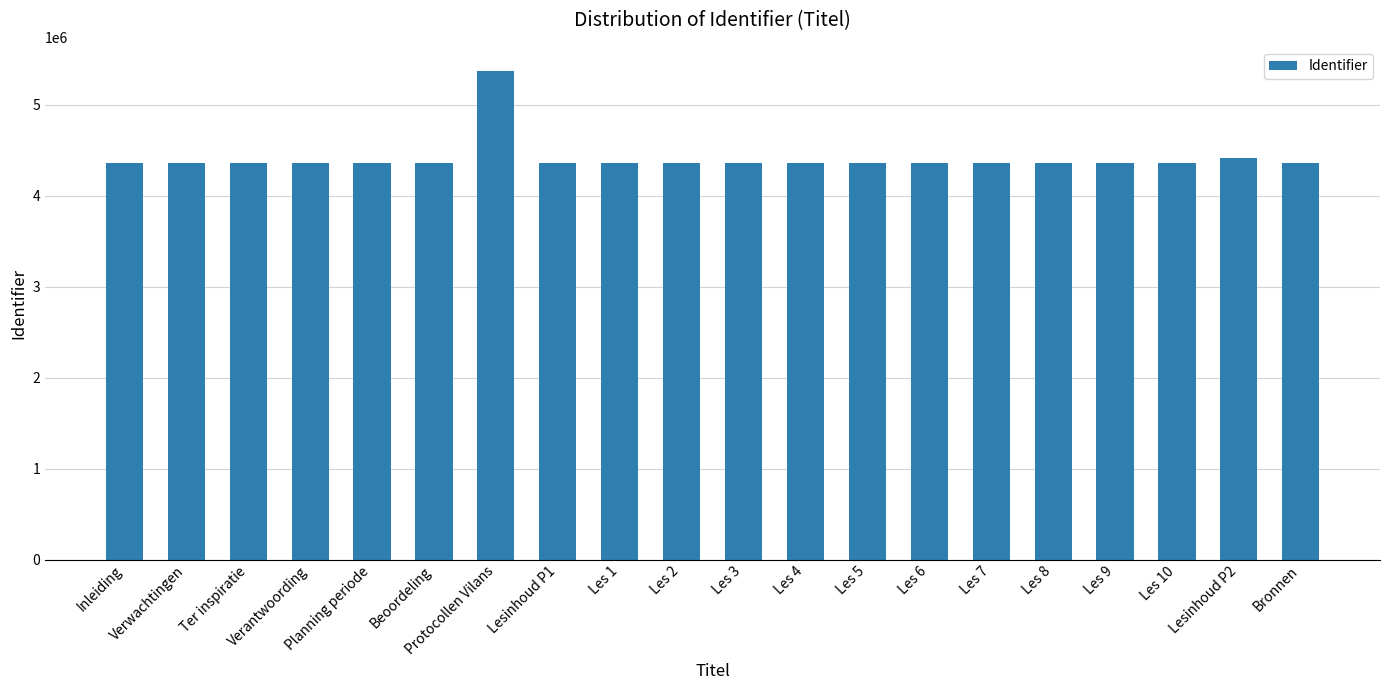

What is the sum of all values?

88313315